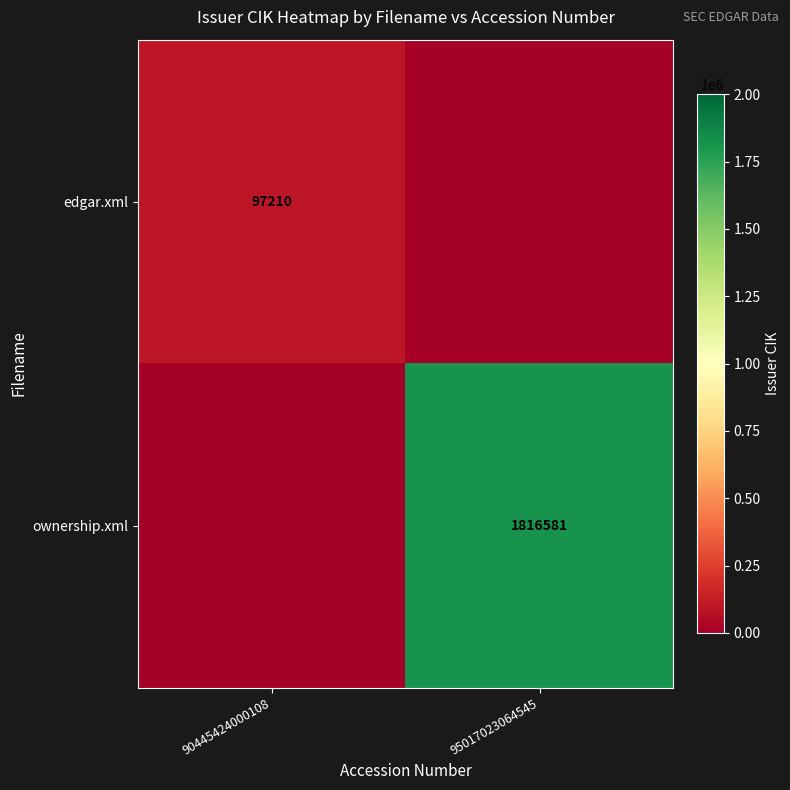

Is the value of edgar.xml at 90445424000108 greater than the value of ownership.xml at 95017023064545?

No